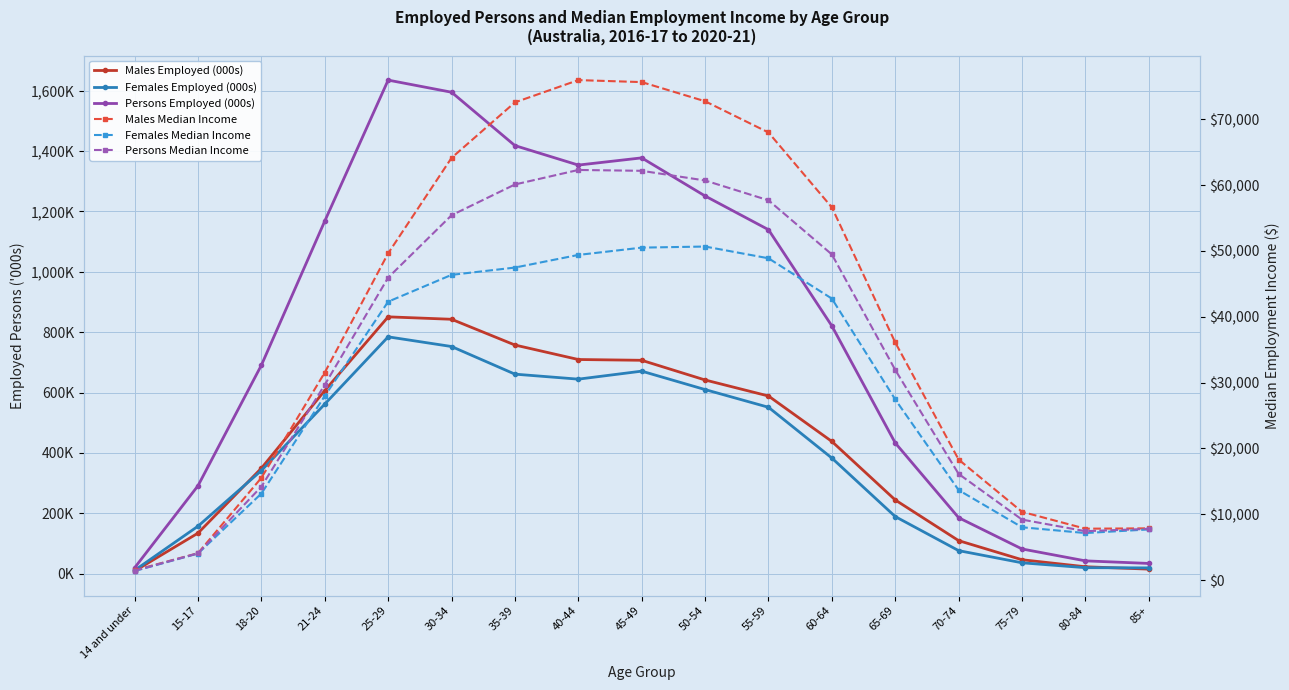

At which label does Females Median Income reach its minimum?

14 and under